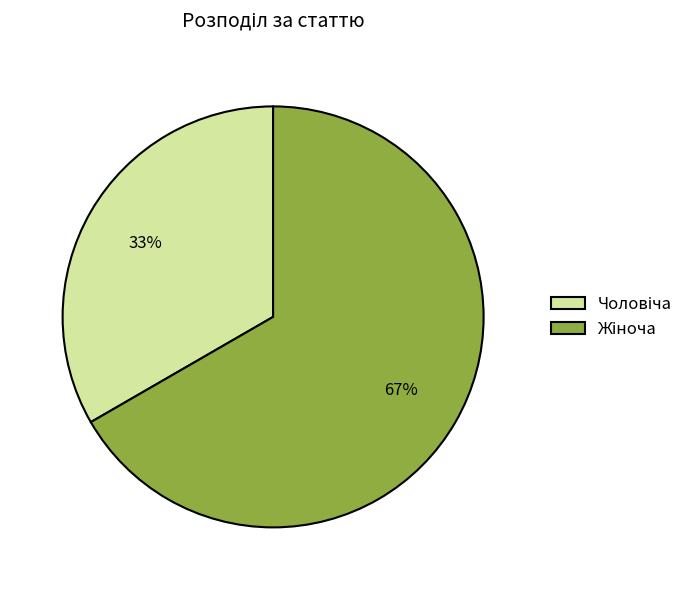

Is there a majority slice in this chart?

Yes